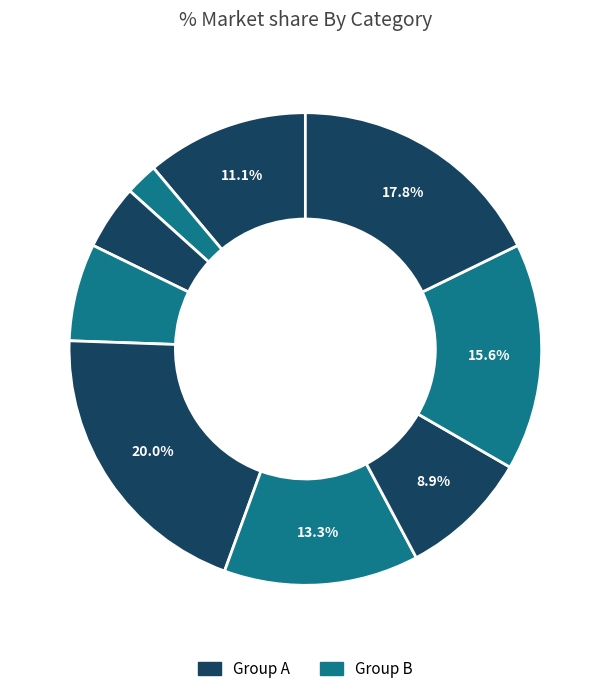

Is there any slice that represents more than half of the pie?

No